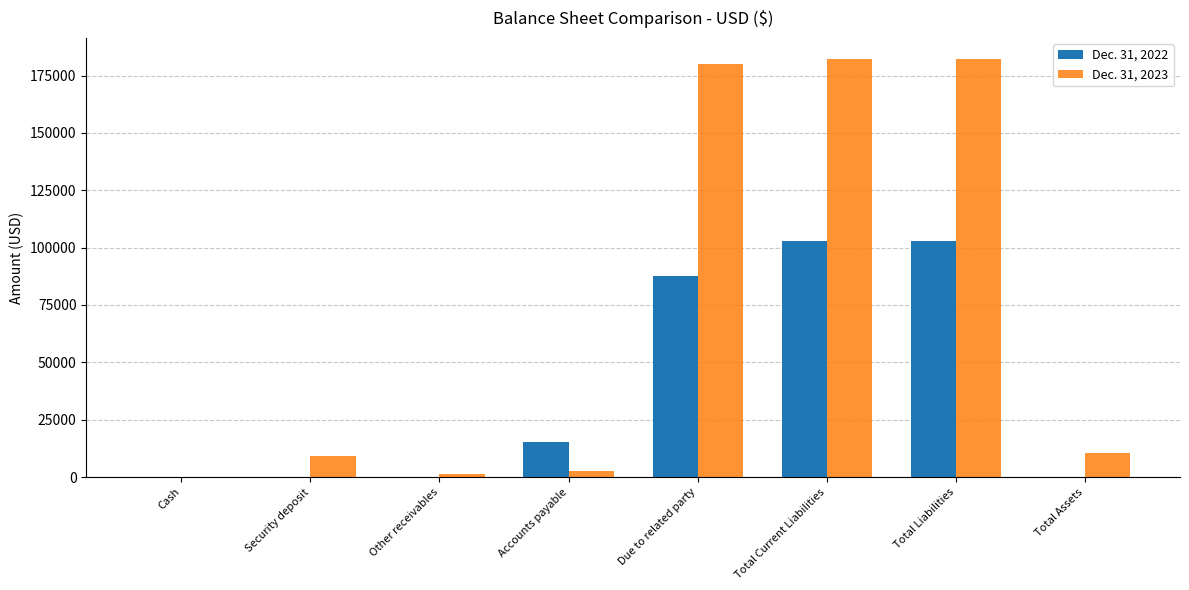

Which series has the largest total across all categories?

Dec. 31, 2023